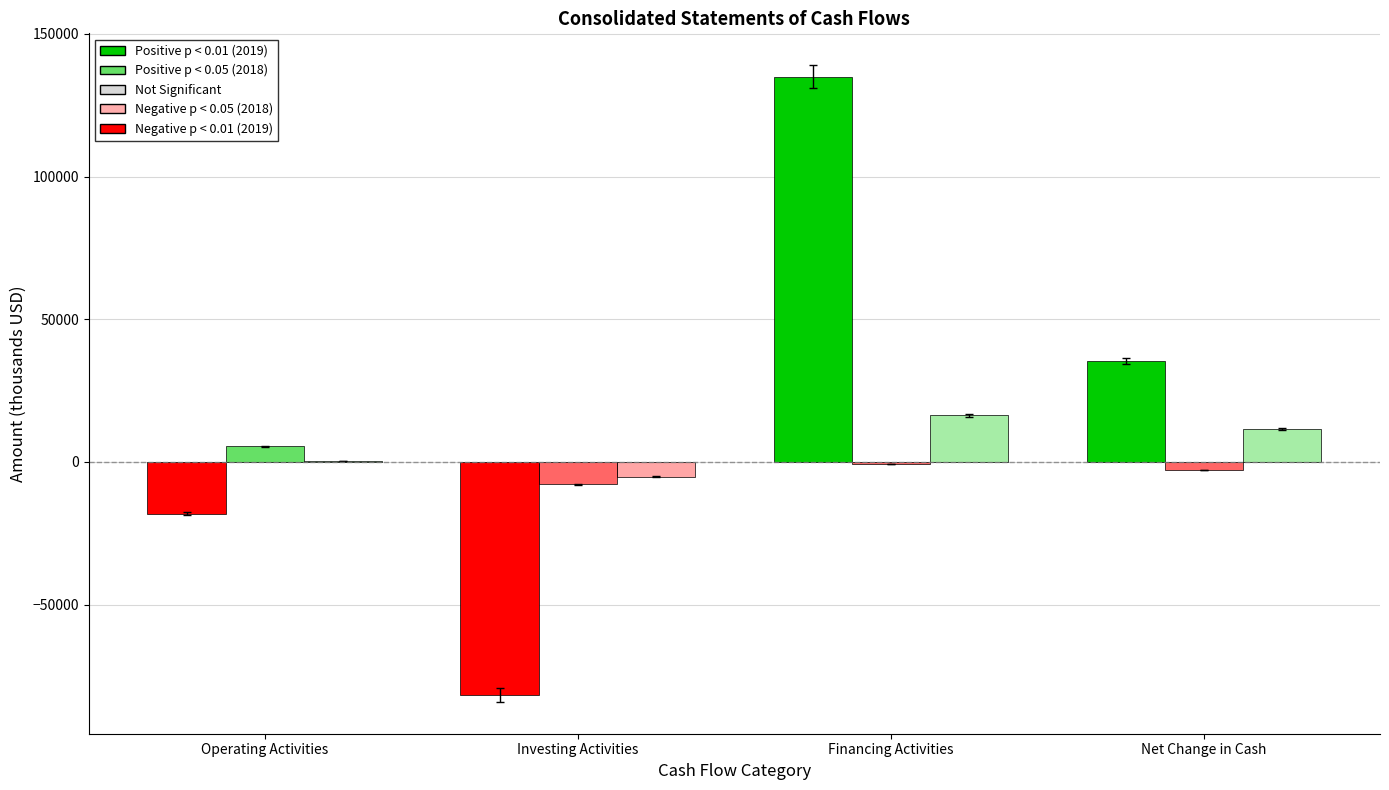

How many data points does each series have?

4